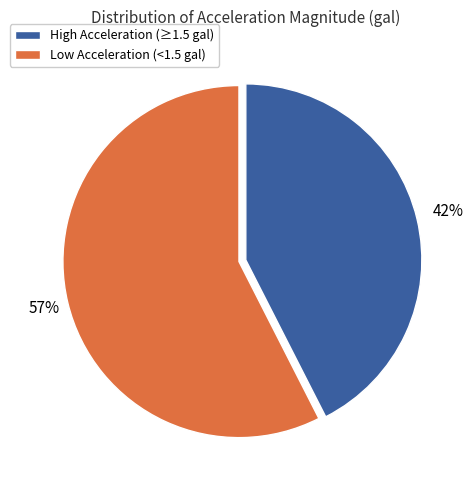

How many slices are in this pie chart?

2